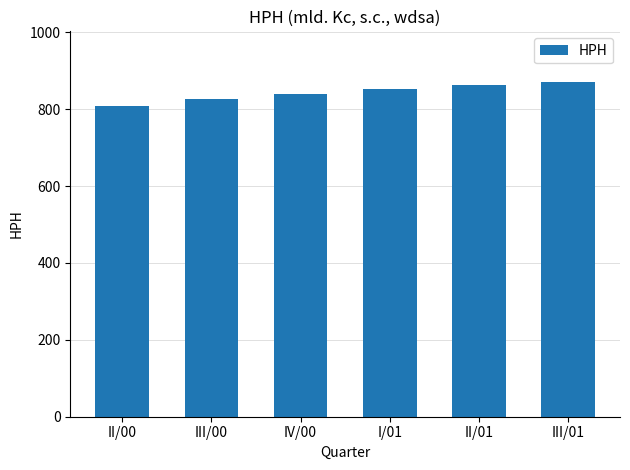

What is the greatest value displayed?

871.8